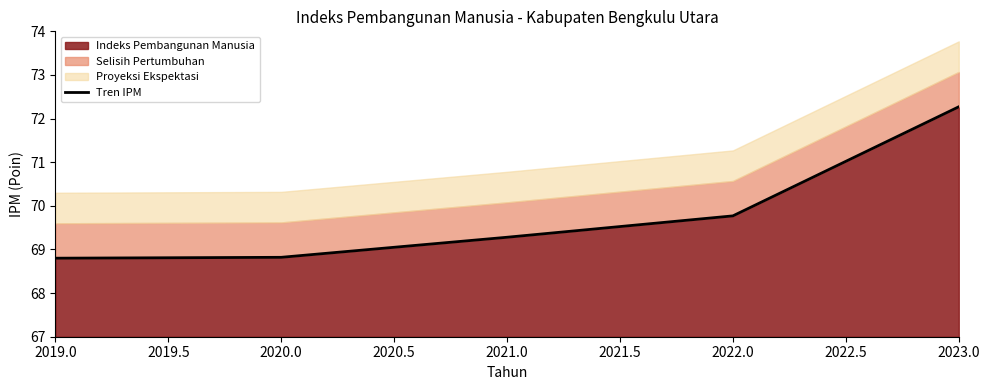

What is the greatest value displayed?

72.3